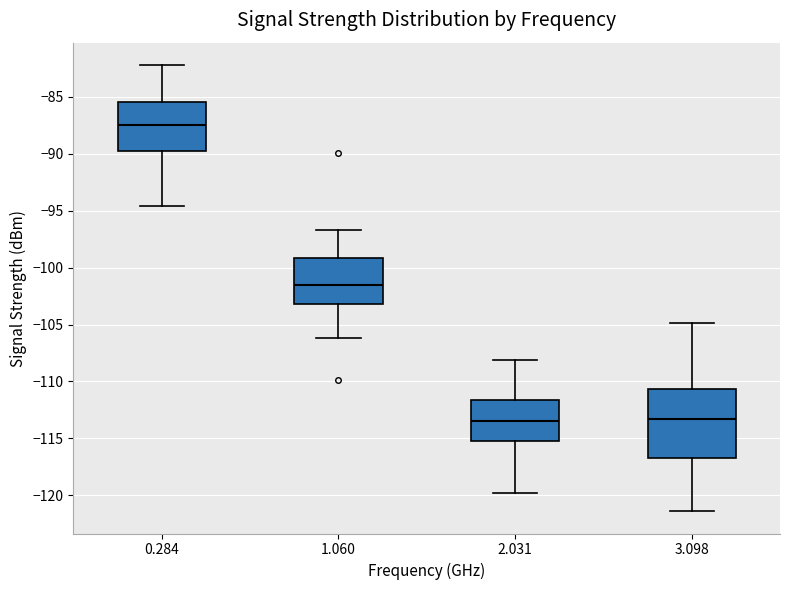

Reading left to right, read every box against the y-axis: the position of its median line, the range the box covers, and the ends of its whiskers. The values are not printed on the chart, so give them approximately, as read against the axis.

0.284: median -87.5, box -89.5 to -85.5, whiskers -94.5 to -82.0
1.060: median -101.5, box -103.0 to -99.0, whiskers -106.0 to -96.5
2.031: median -113.5, box -115.5 to -111.5, whiskers -120.0 to -108.0
3.098: median -113.5, box -116.5 to -110.5, whiskers -121.5 to -105.0